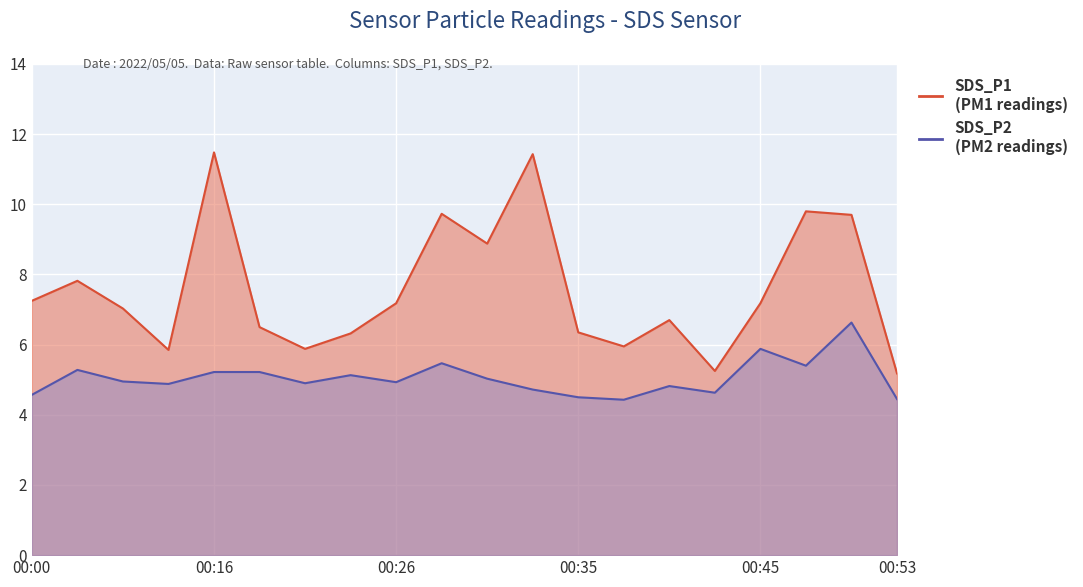

What is the difference between the highest and lowest values at 00:23?

1.2